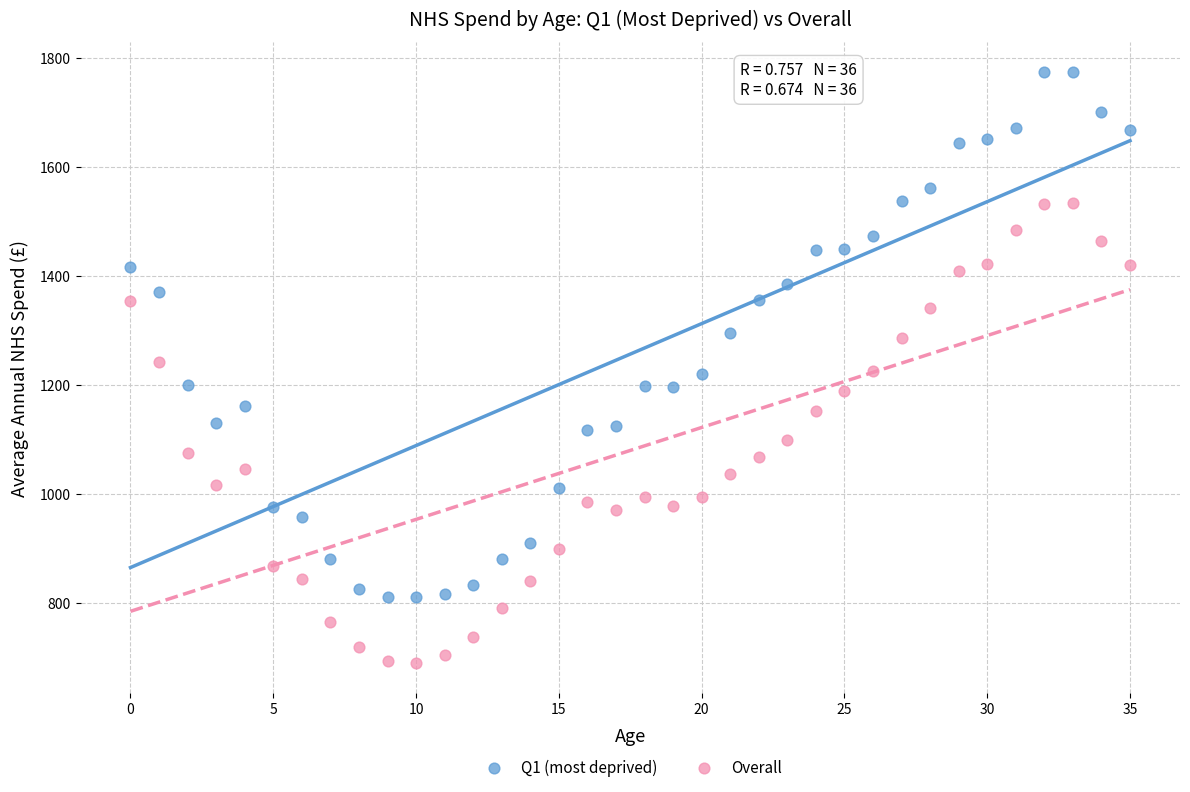

Which series reaches the minimum Y coordinate?

Overall